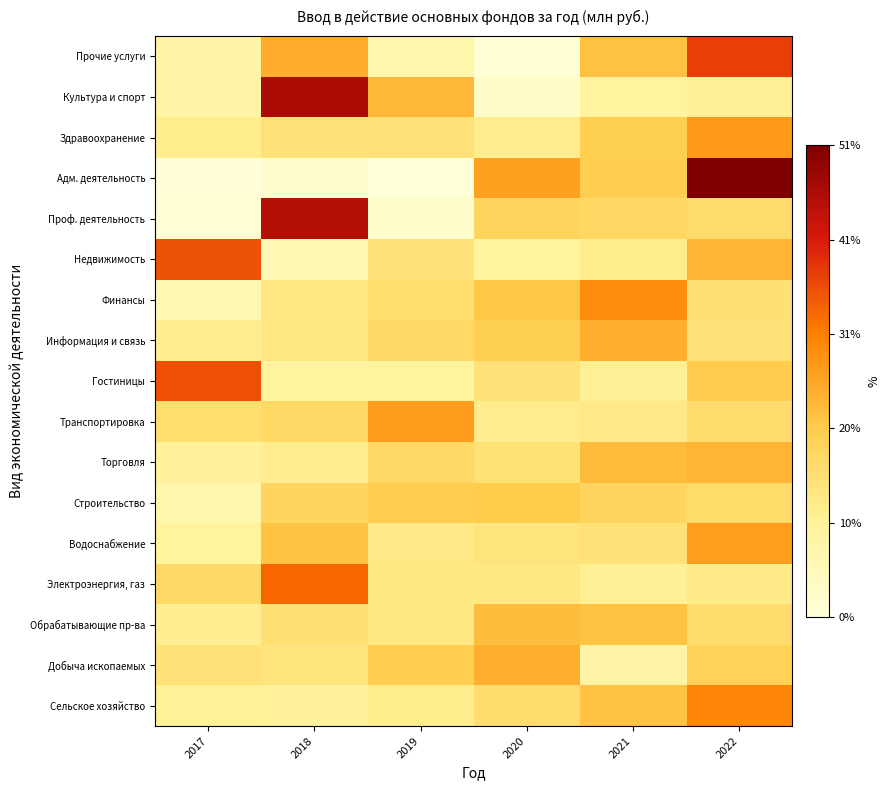

At how many categories does at least one series exceed 21?

6